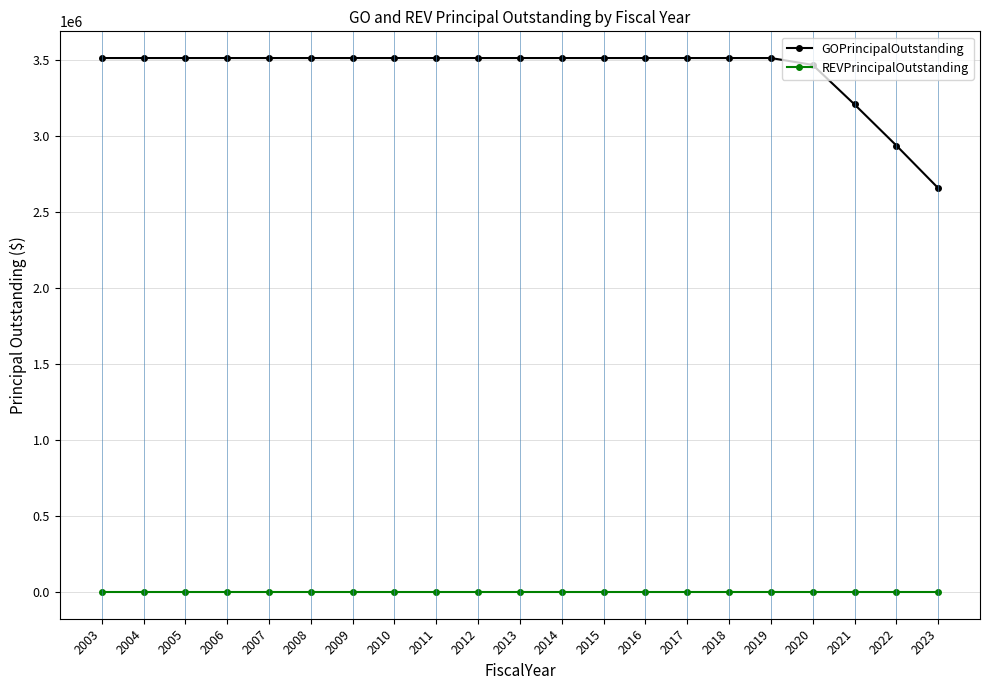

At how many categories does at least one series exceed 2699711?

20